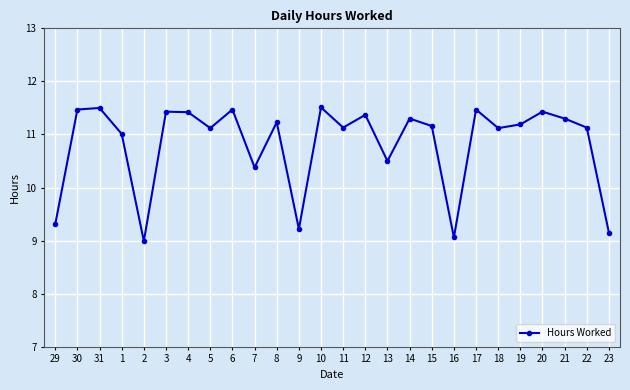

How many points are lower than both their immediate neighbors (excluding endpoints)?

8